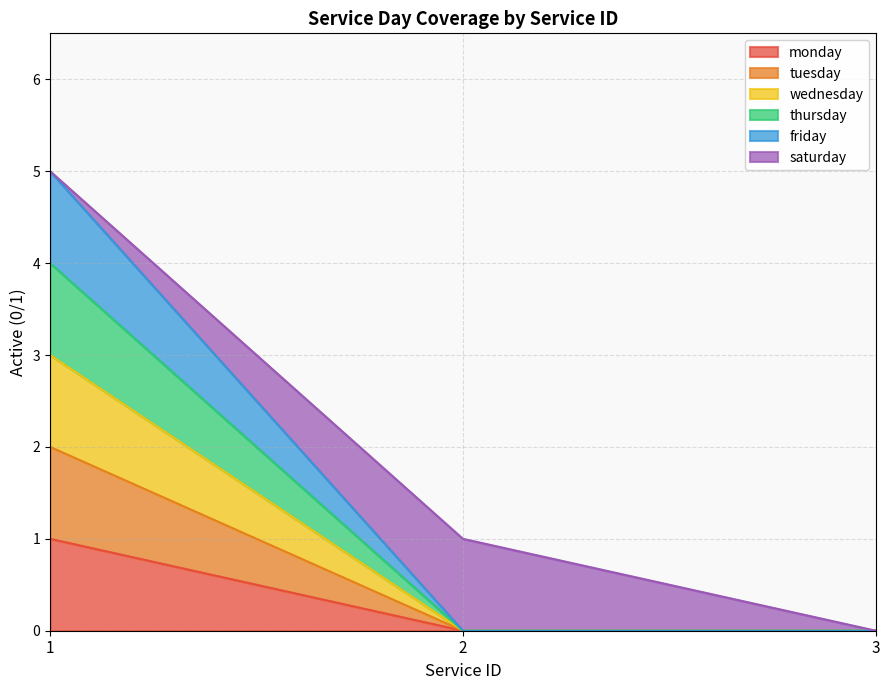

How many lines are shown in the chart?

6